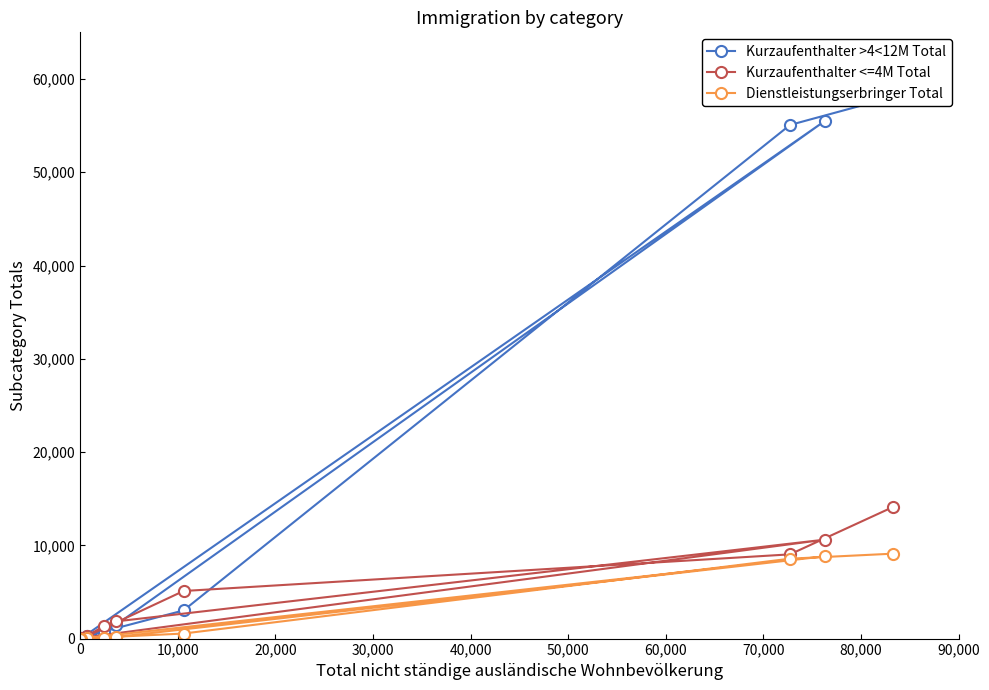

True or false: Kurzaufenthalter >4<12M Total has more than 2 interior local peaks.

False